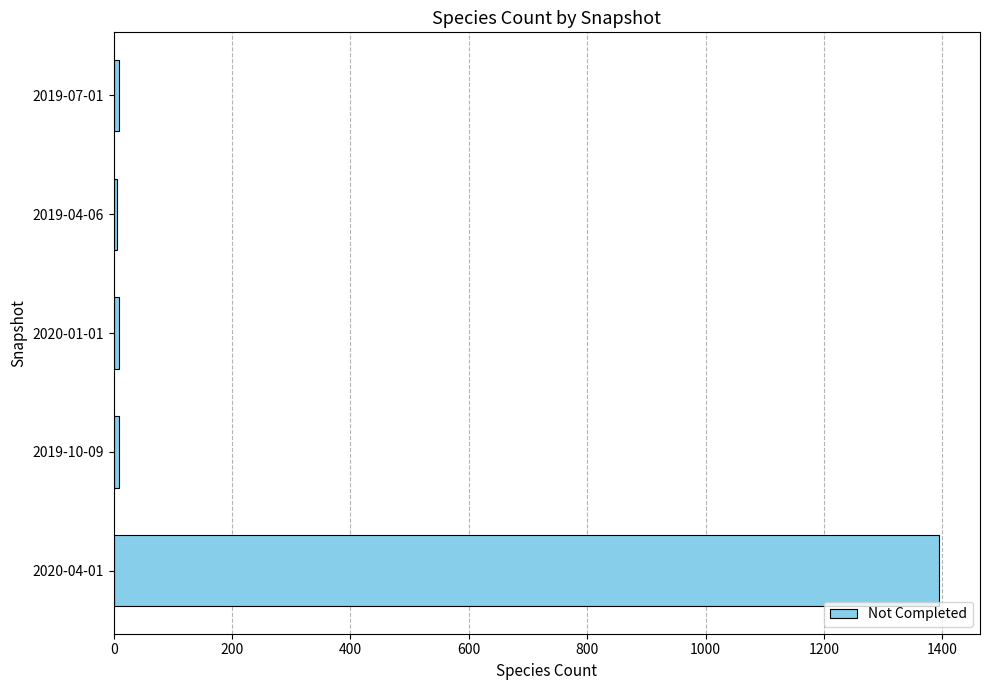

What is the difference between the maximum and minimum values?

1389